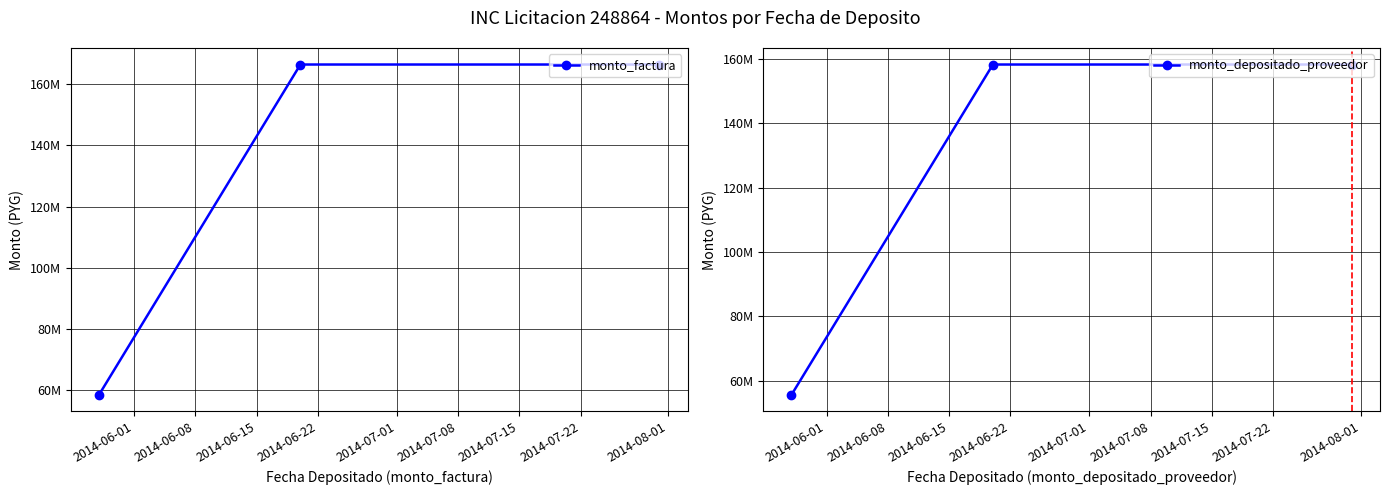

At which label does monto_depositado_proveedor reach its minimum?

2014-06-01